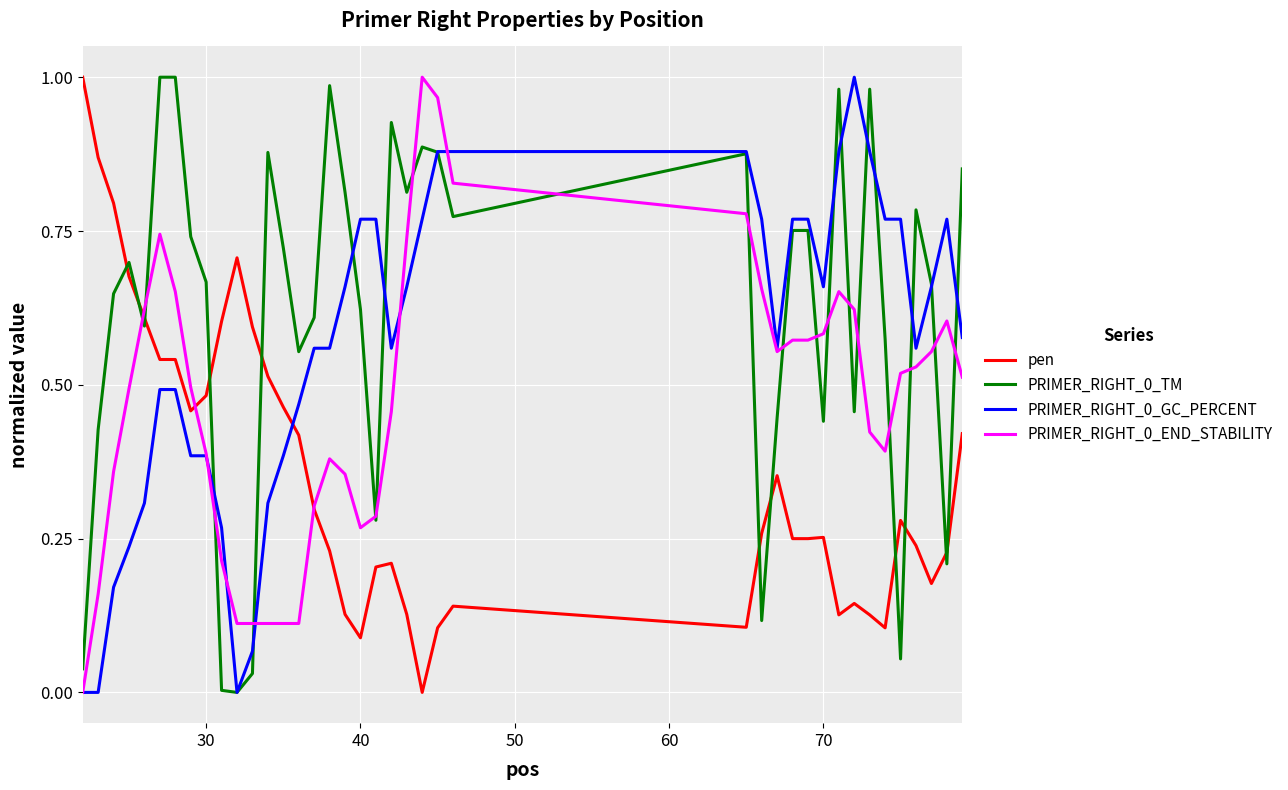

How many distinct data groups are displayed?

4